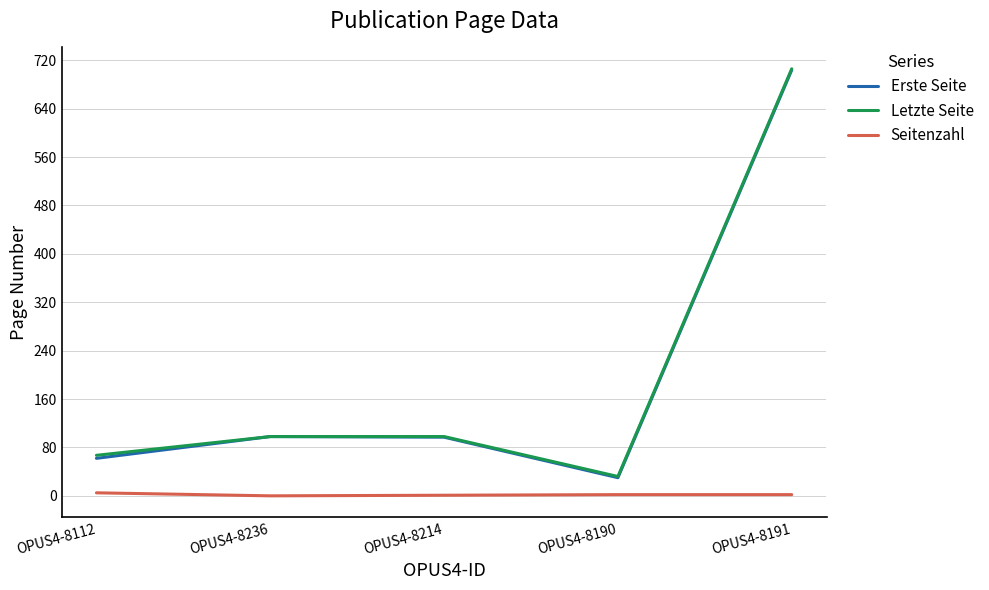

At which category is the sum across all series the highest?

OPUS4-8191